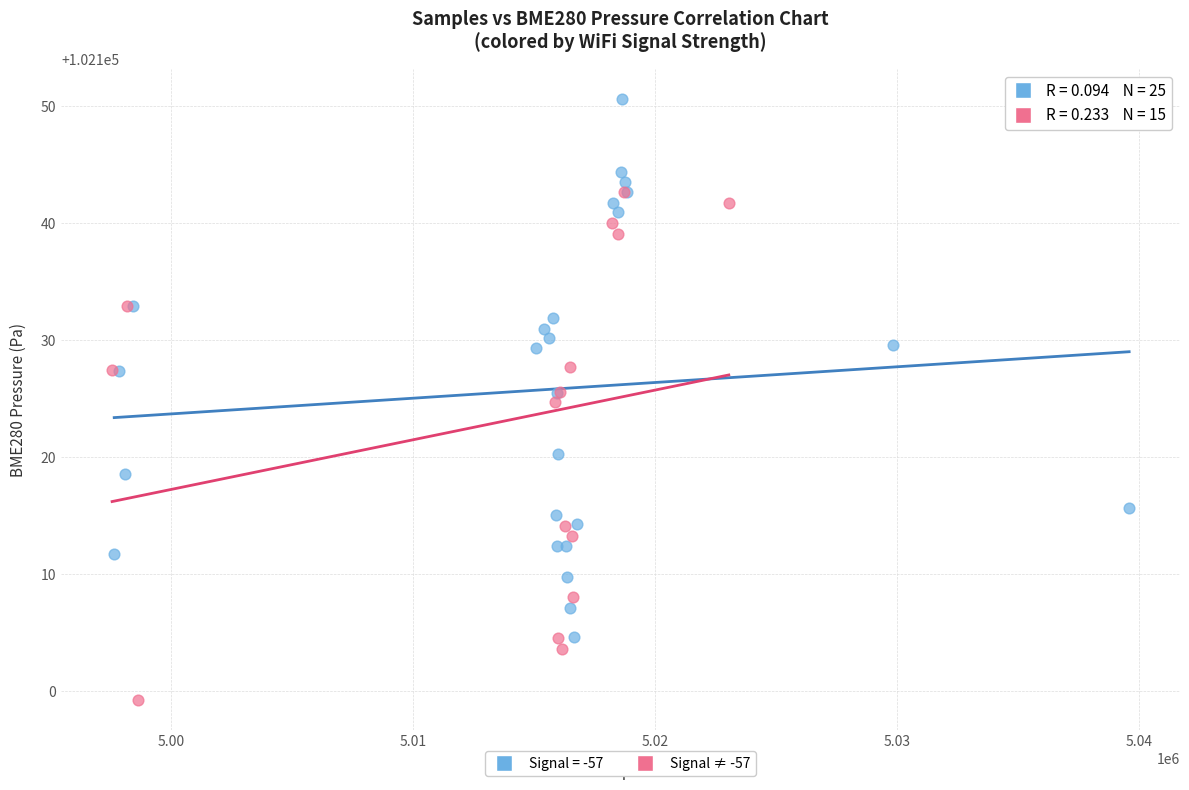

Which series reaches the maximum Y coordinate?

Signal = -57